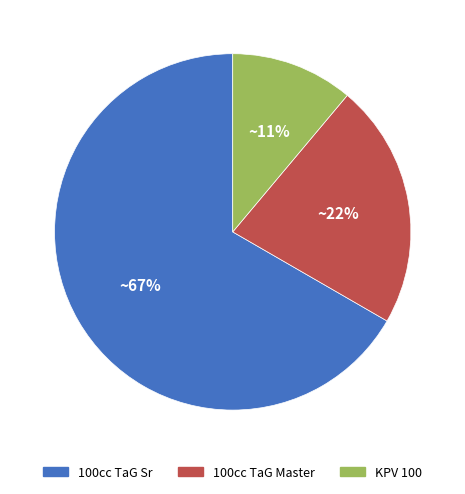

To the nearest percent, what is the difference between the largest and smallest slice percentages?

56%